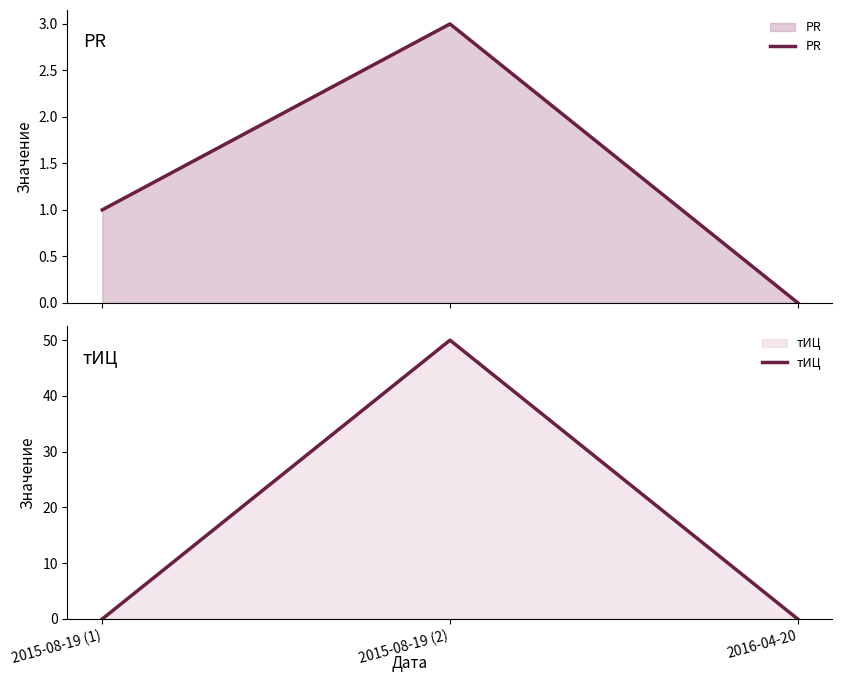

How many categories are shown in the chart?

3